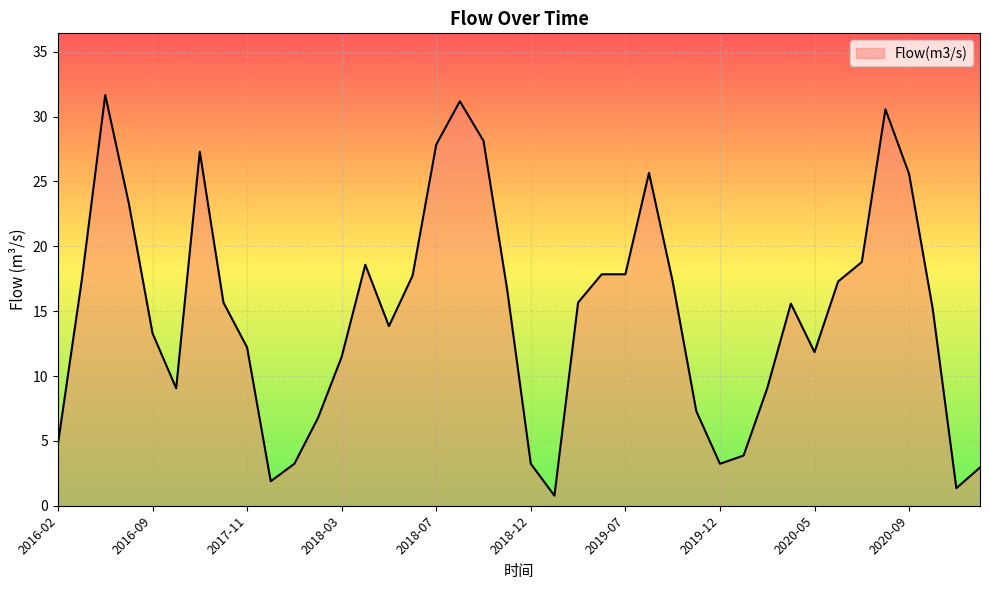

How many lines are shown in the chart?

1